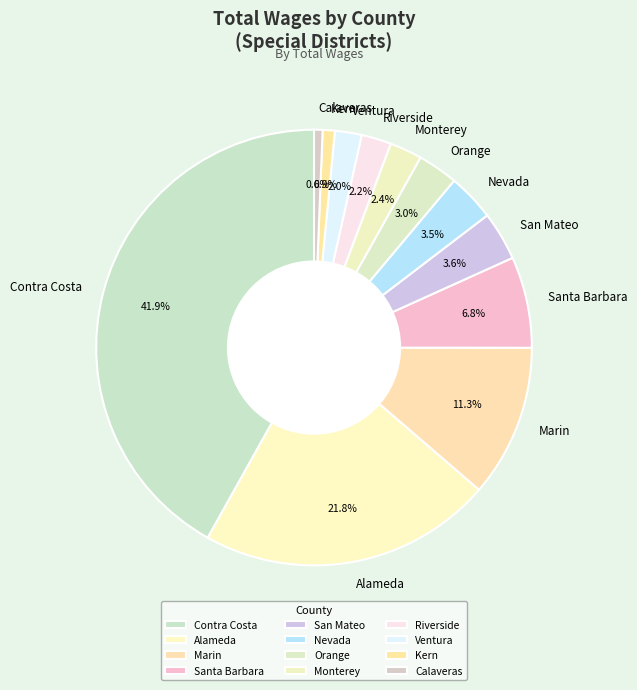

To the nearest percent, what is the difference between the largest and smallest slice percentages?

41%